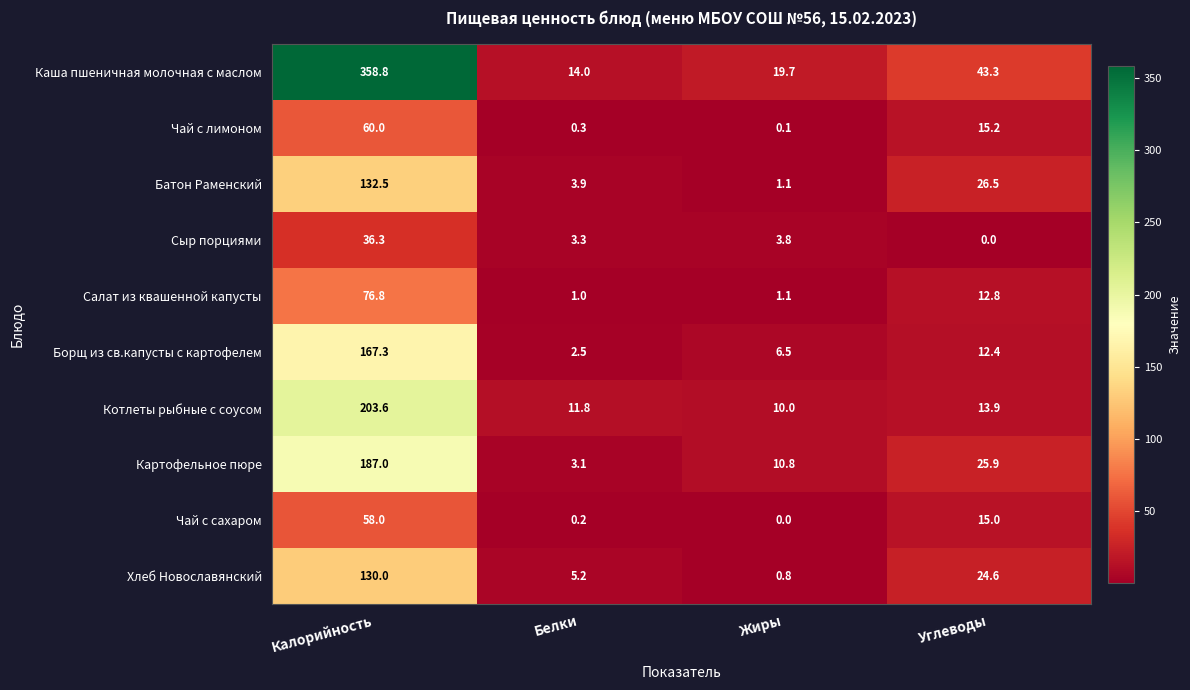

At which category does the chart reach its peak across all series?

Калорийность